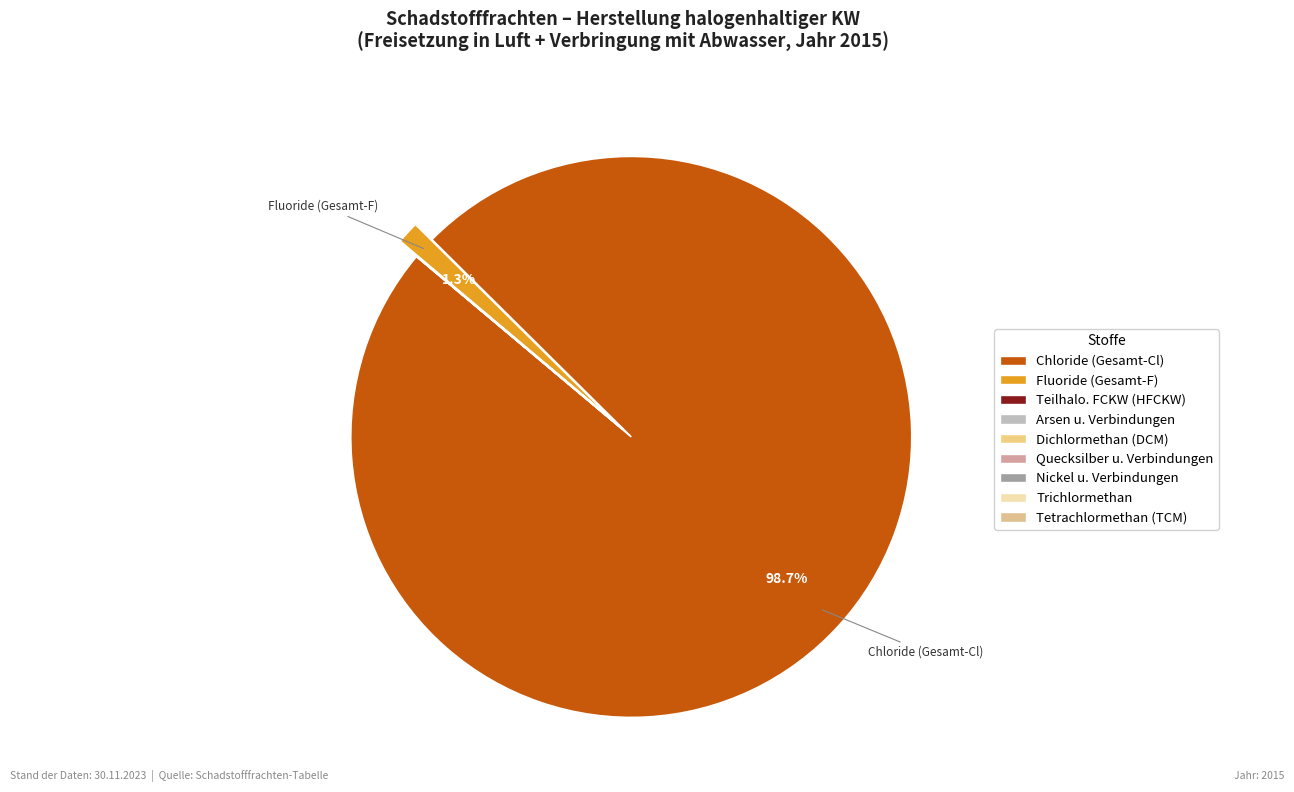

To the nearest percent, what is the average slice percentage?

11%